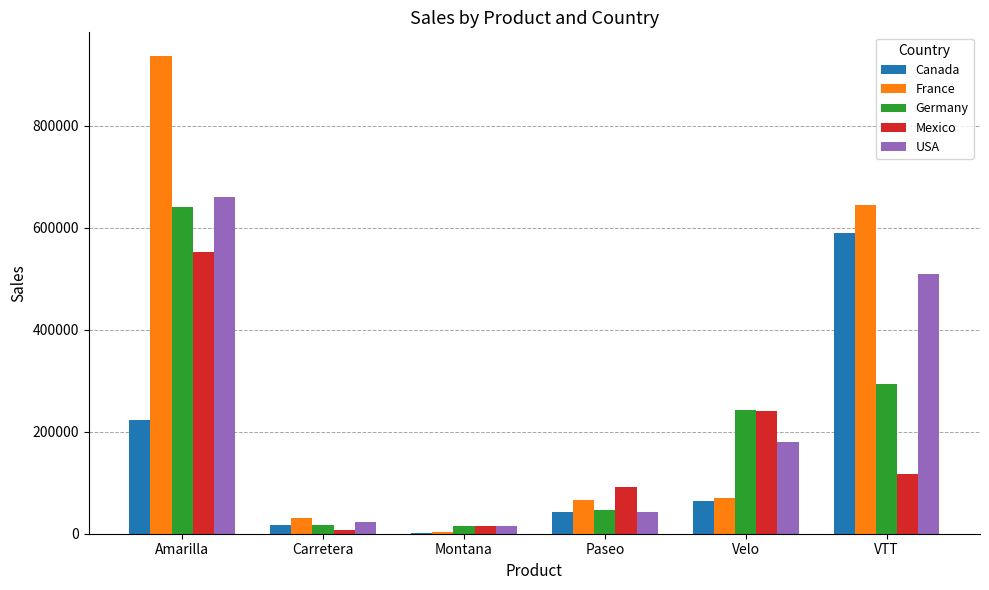

How many categories are shown in the chart?

6